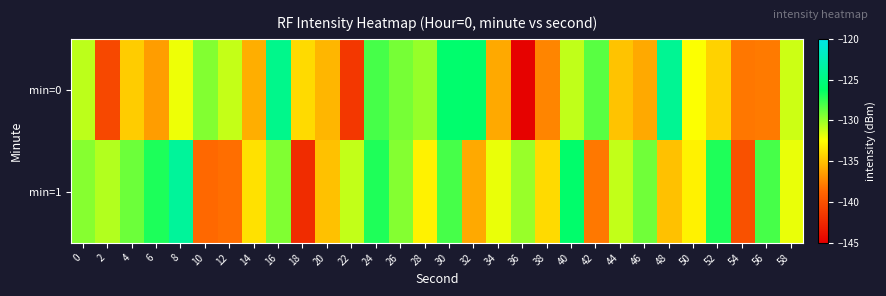

What is the difference between the highest and lowest values at 26?

0.3